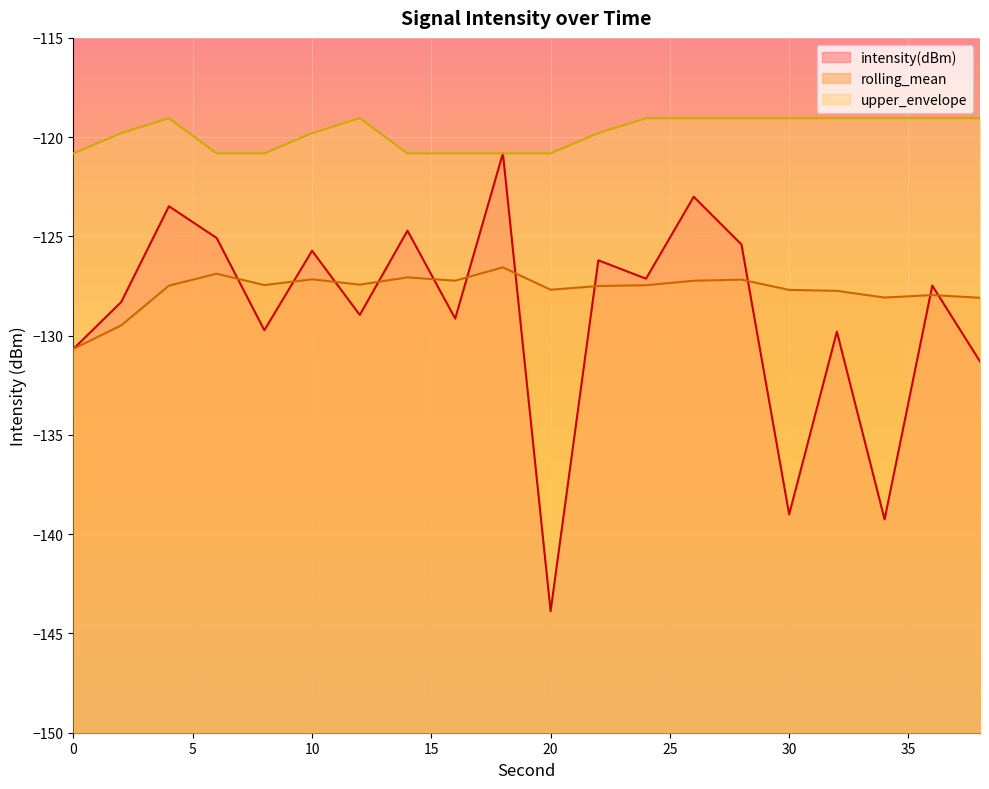

Is the value of intensity(dBm) at 32 greater than the value of upper_envelope at 12?

No